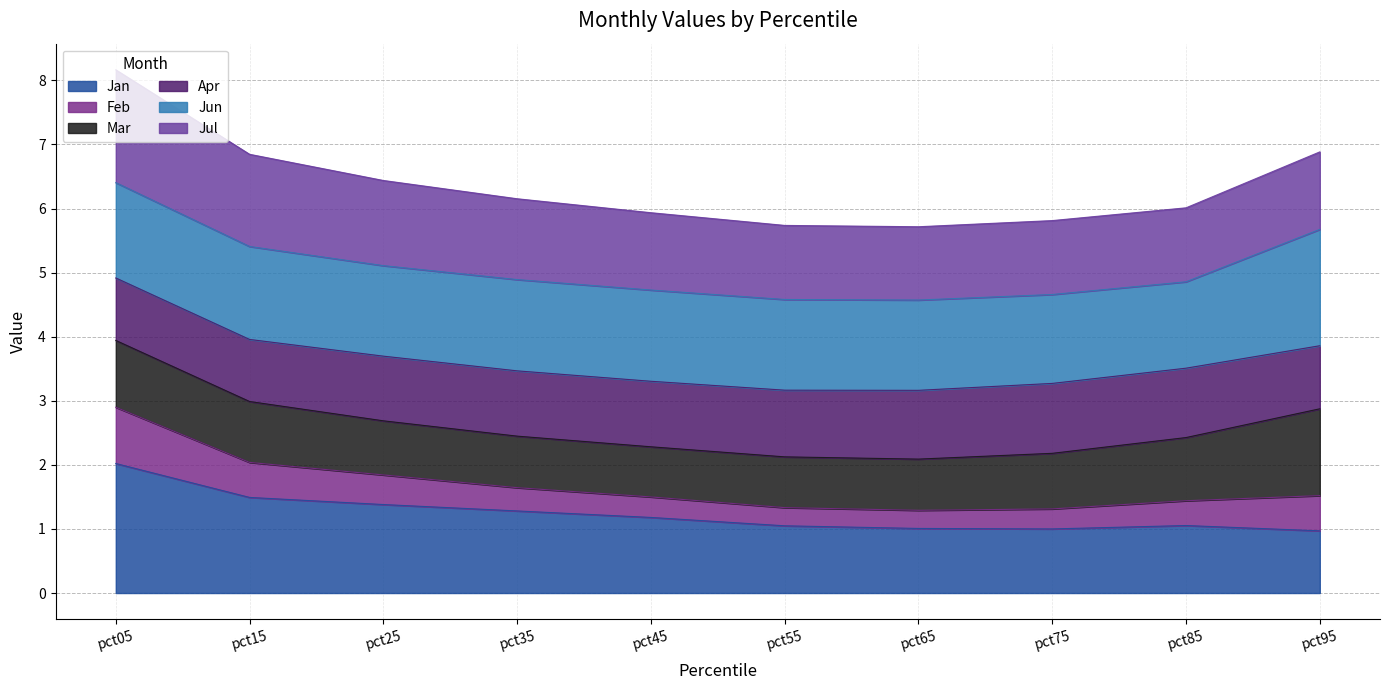

Read the Jan value at pct85.

1.1